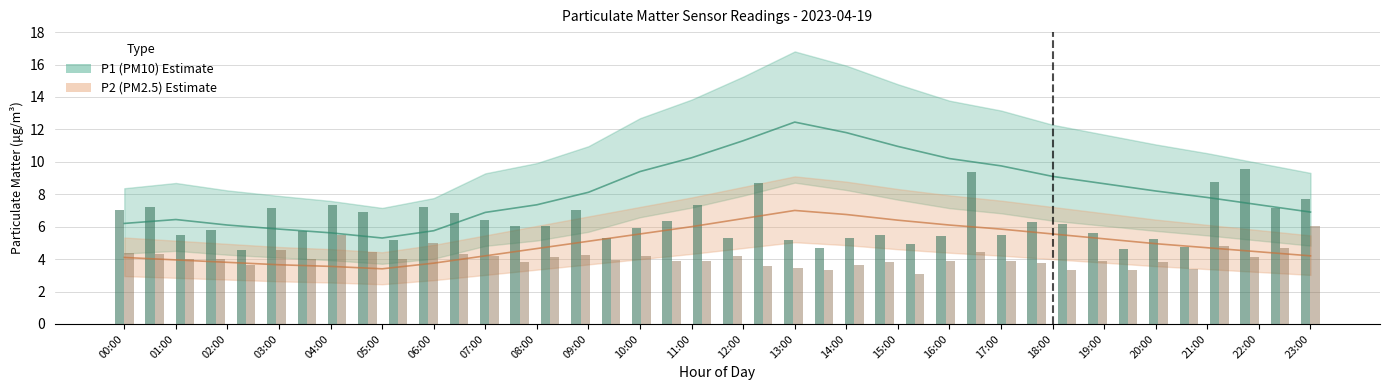

What is the approximate value of P2 at 20:00?

5.0